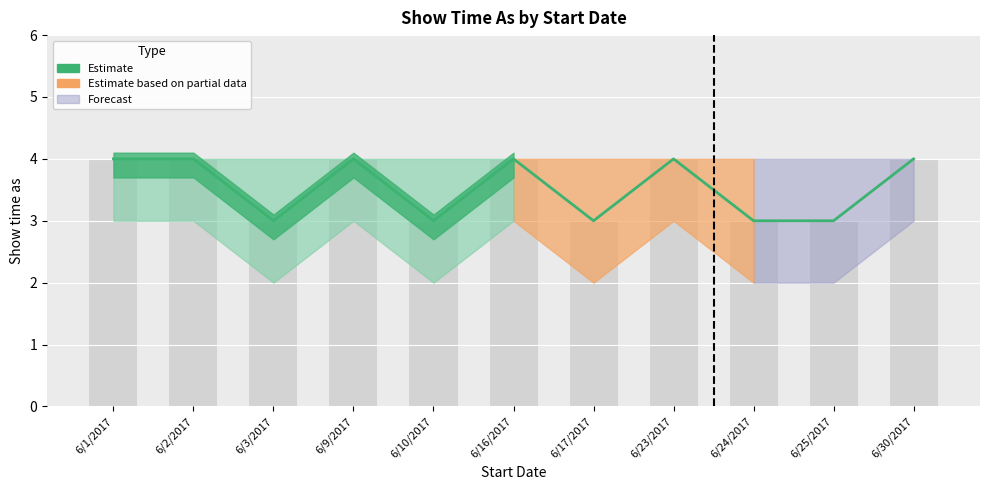

Count the Show time as (all) values in the range 3 to 4.

11